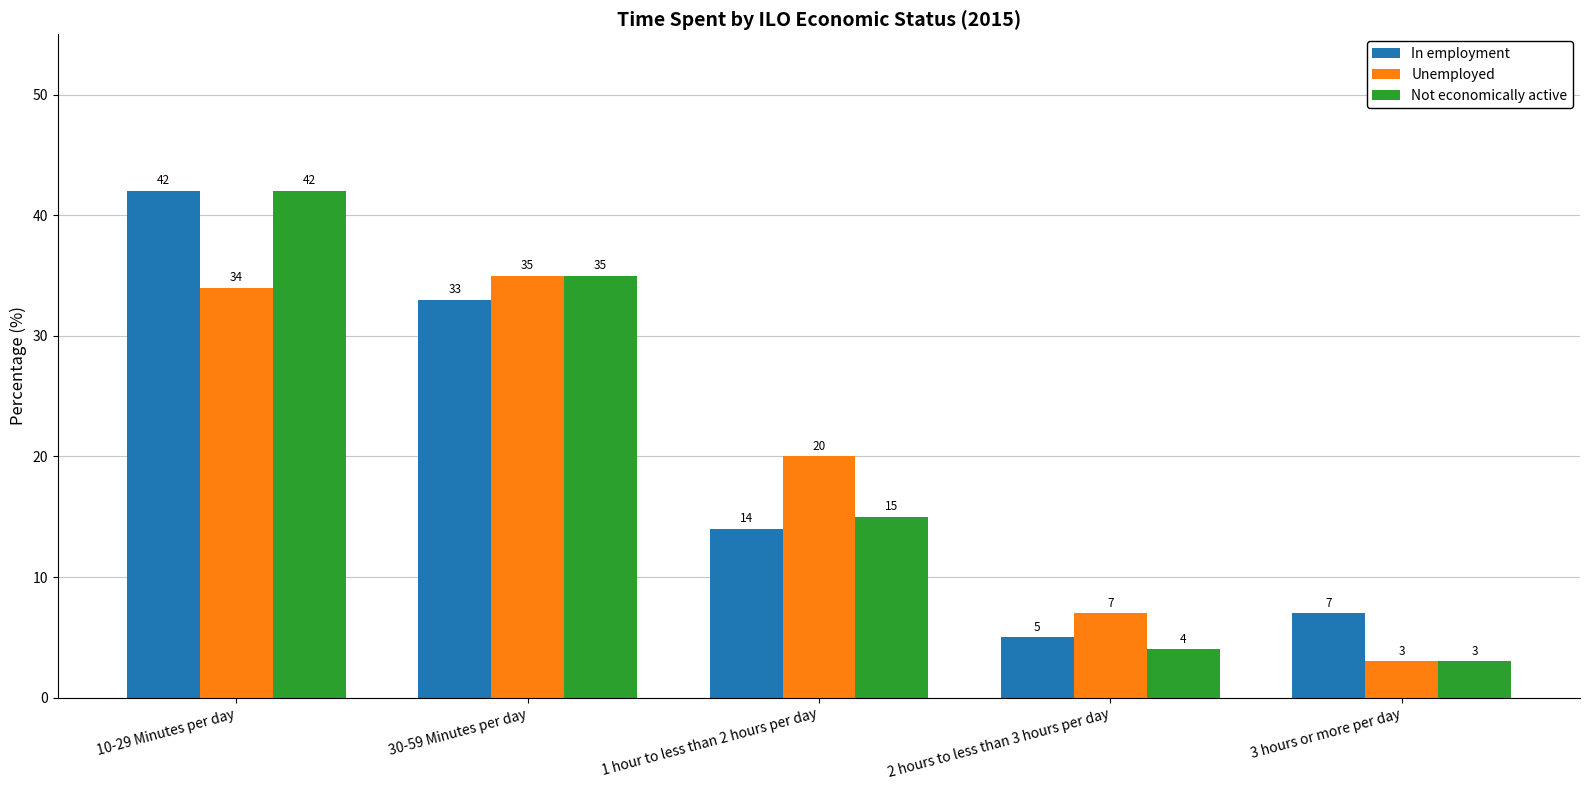

Which series changed the most between 2 hours to less than 3 hours per day and 3 hours or more per day?

Unemployed